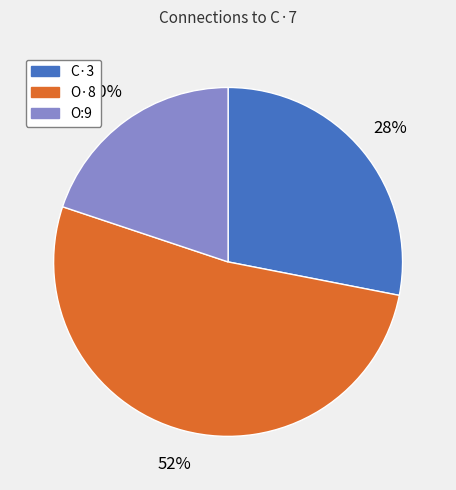

Which slice represents more than half of the pie?

O·8